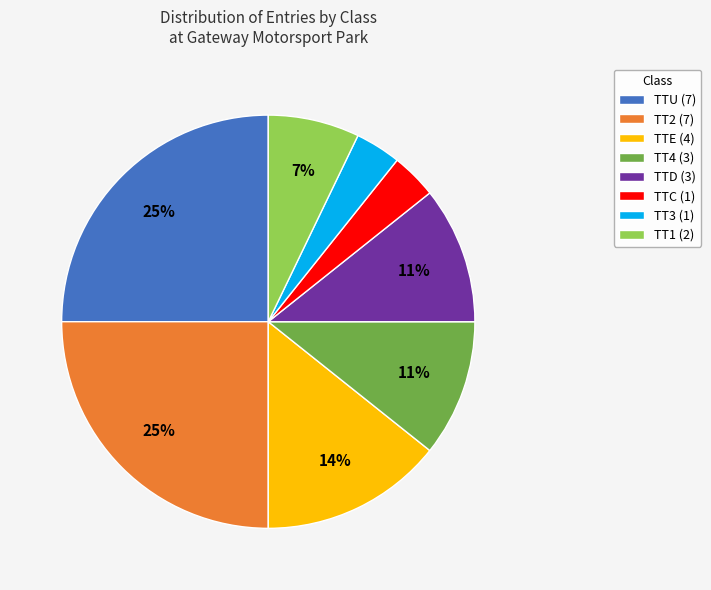

Is it true that TT1 (2) is 7% of the pie?

True